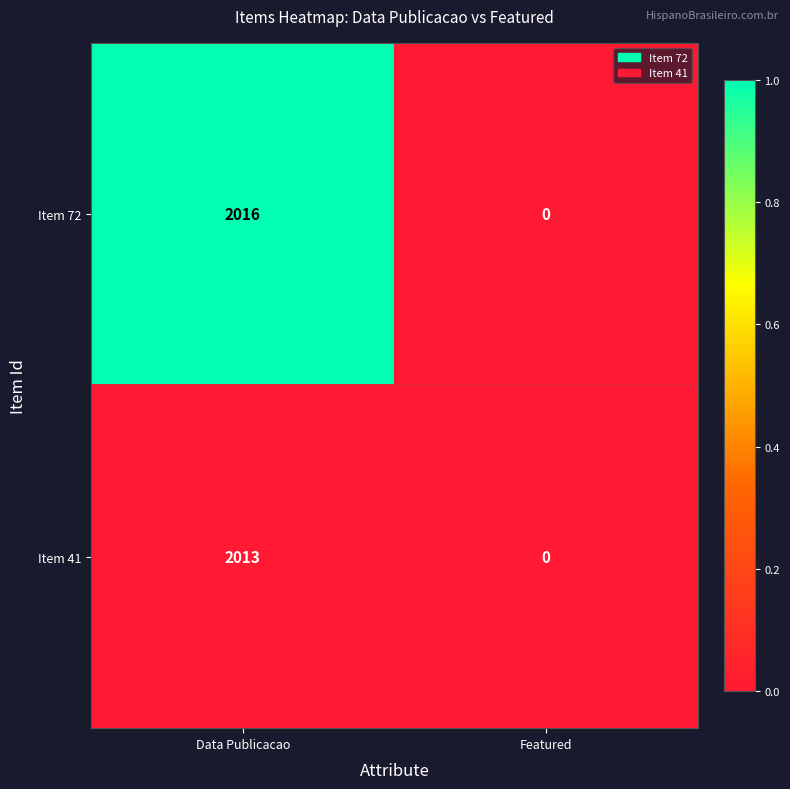

At which category is the sum across all series the highest?

Data Publicacao